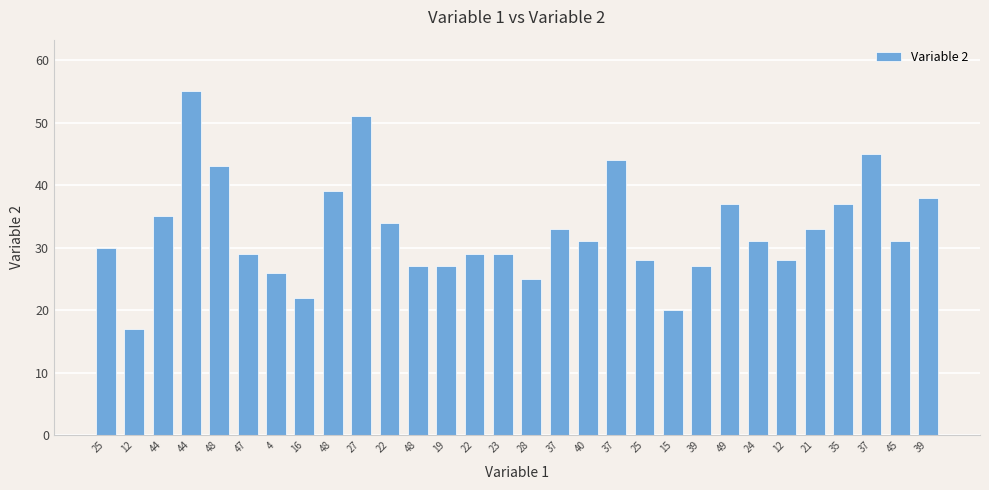

Reading right to left, what are all the values shown in this chart?

38	31	45	37	33	28	31	37	27	20	28	44	31	33	25	29	29	27	27	34	51	39	22	26	29	43	55	35	17	30